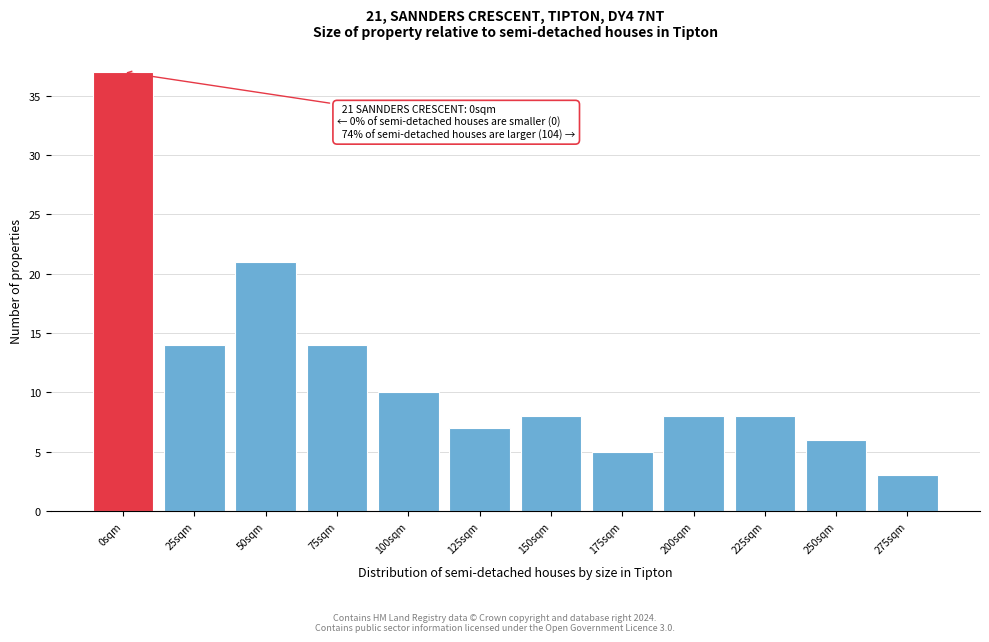

Reading left to right, extract all data points from this chart.

37	14	21	14	10	7	8	5	8	8	6	3